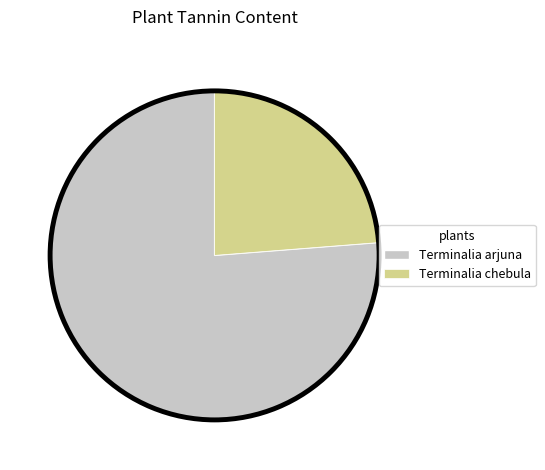

What is the change in value from Terminalia arjuna to Terminalia chebula?

-120.2